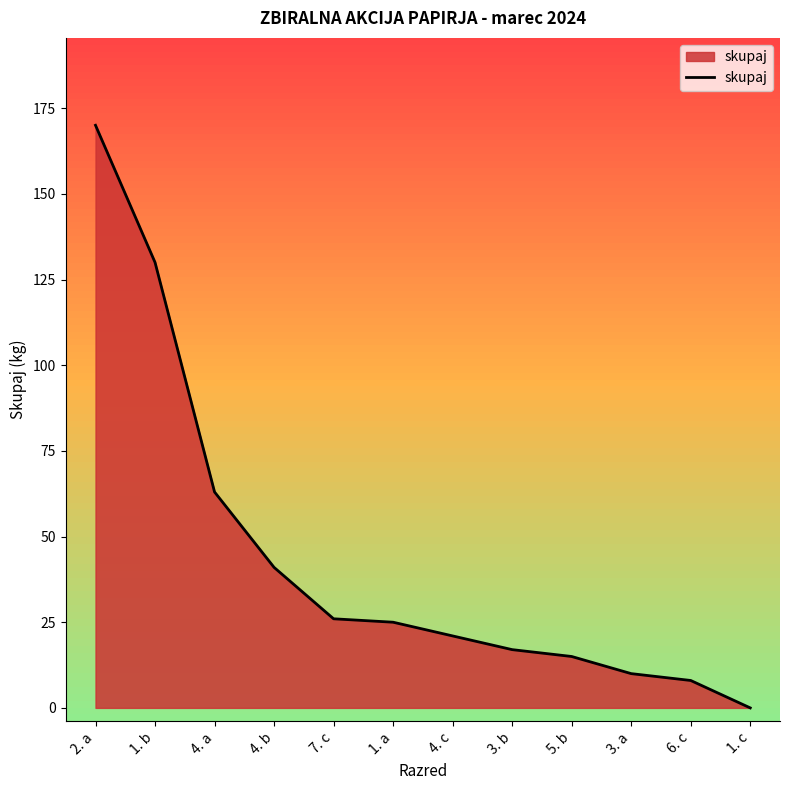

How many lines are shown in the chart?

1